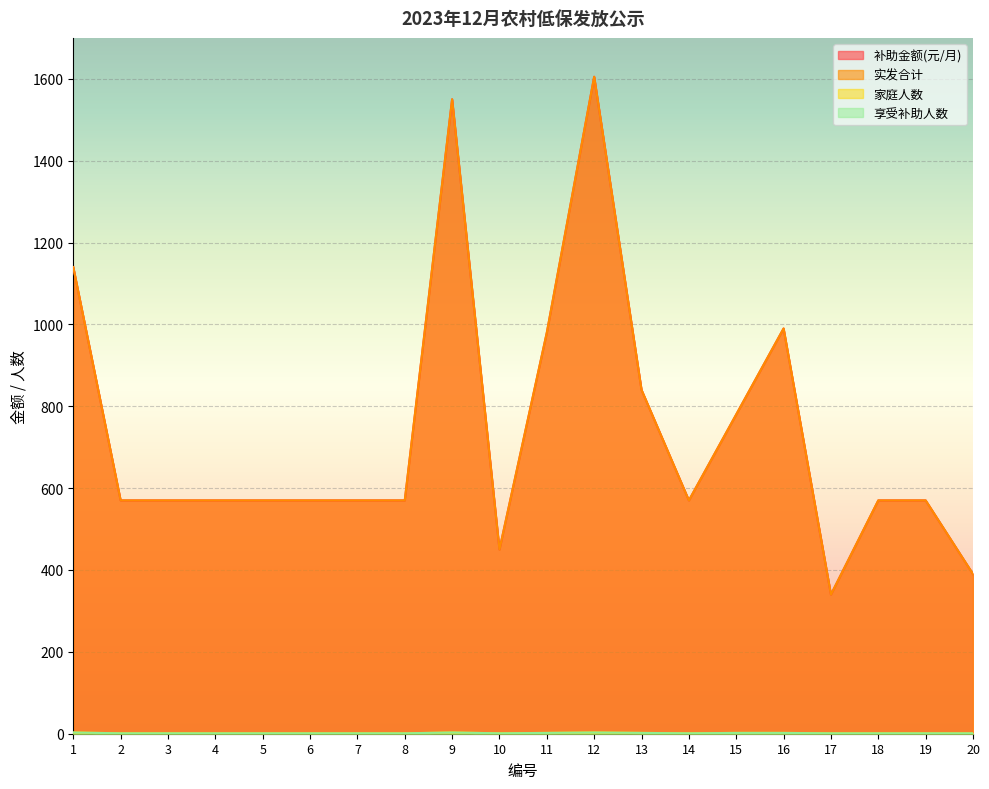

What is the value of the 家庭人数 point at the 6th from the left?

1